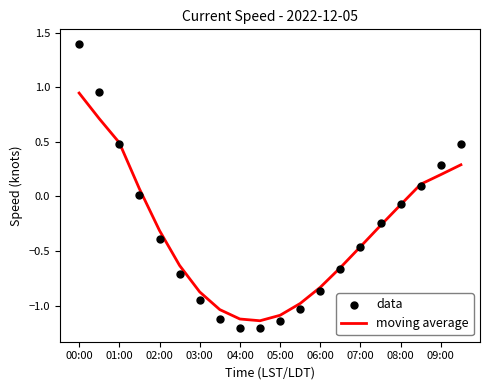

At which label does moving average reach its peak?

00:00